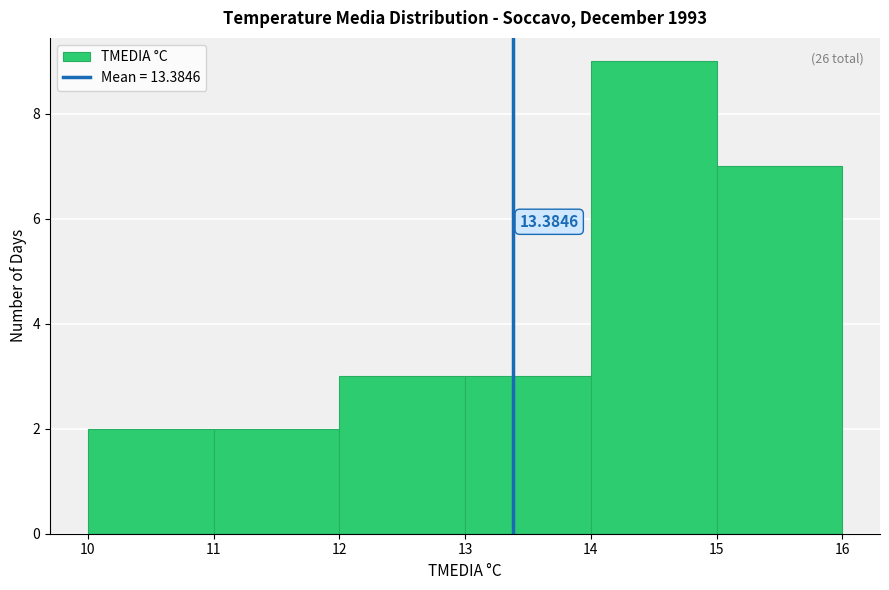

Which range on the x-axis has the tallest bar?

14 to 15